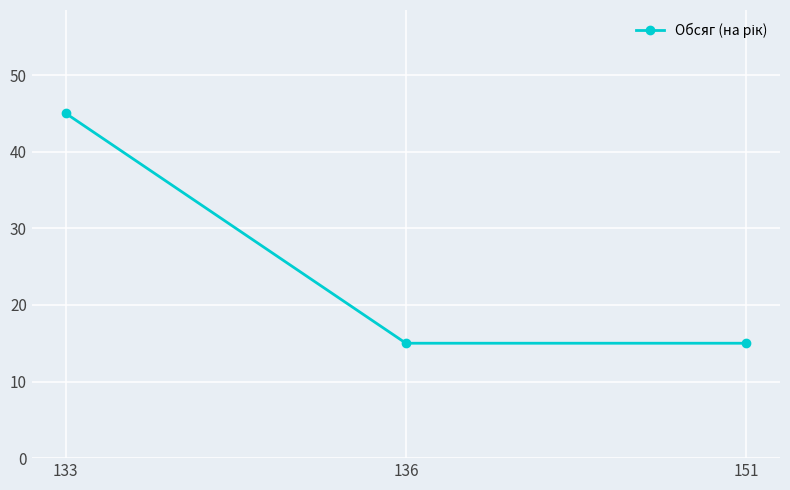

Between 133 and 151, which is larger?

133